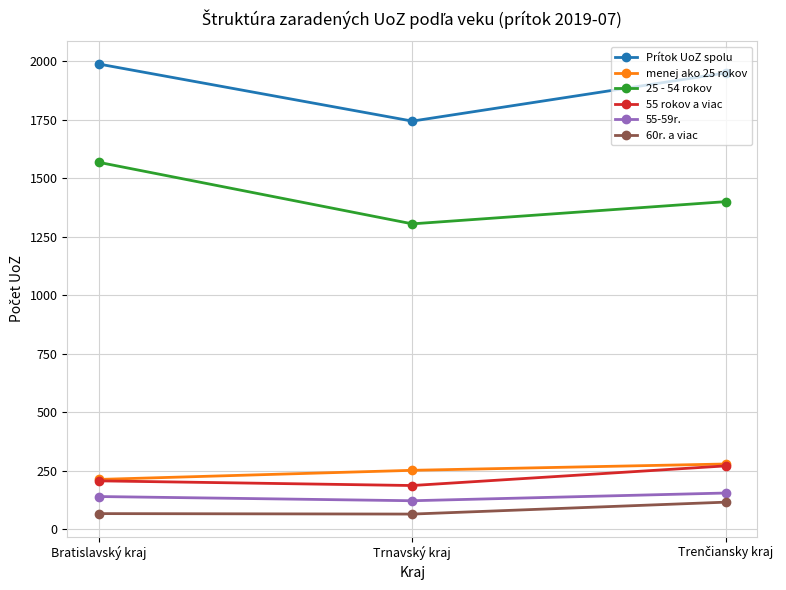

What is the total value across all series at Bratislavský kraj?

4183